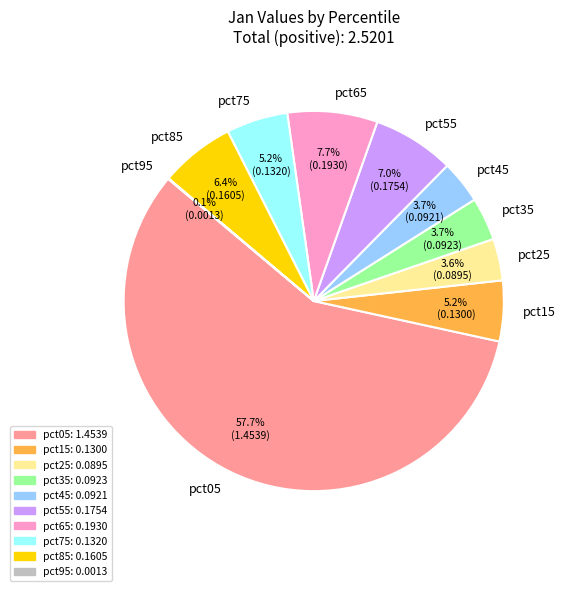

Is the sum of pct75 and pct85 greater than half?

No